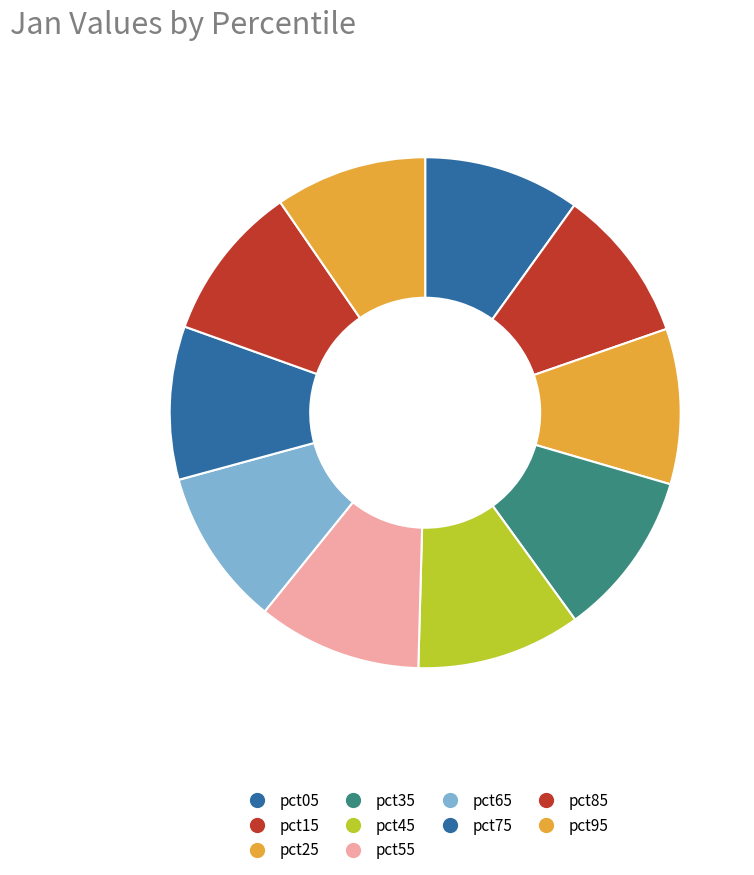

How many slices are in this pie chart?

10